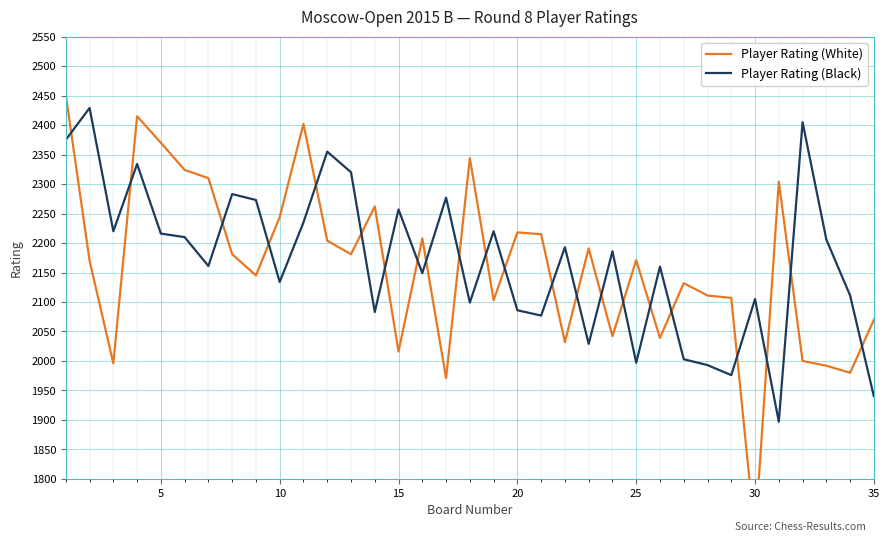

The value of Player Rating (Black) at 20 is 493. True or false?

False